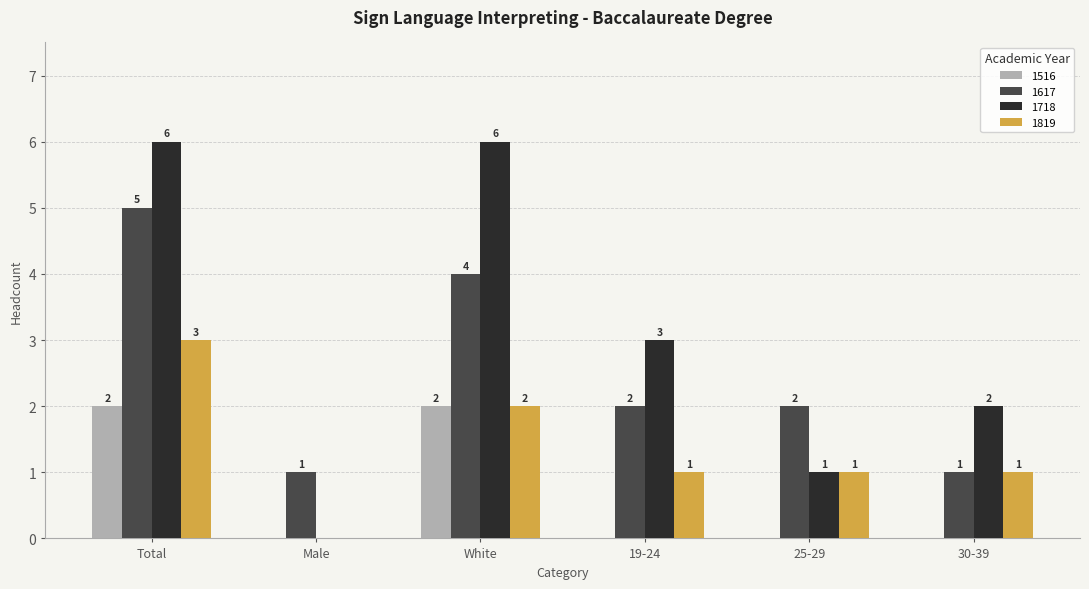

What is the sum of all 1516 values?

4